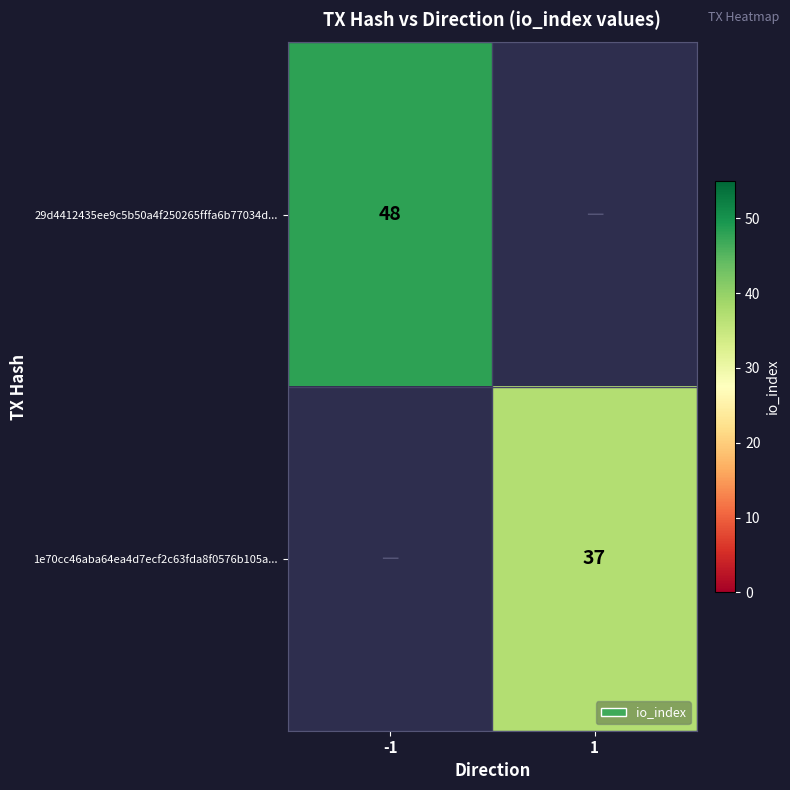

The 1e70cc46aba64ea4d7ecf2c63fda8f0576b105a... series shows 62 at 1. True or false?

False